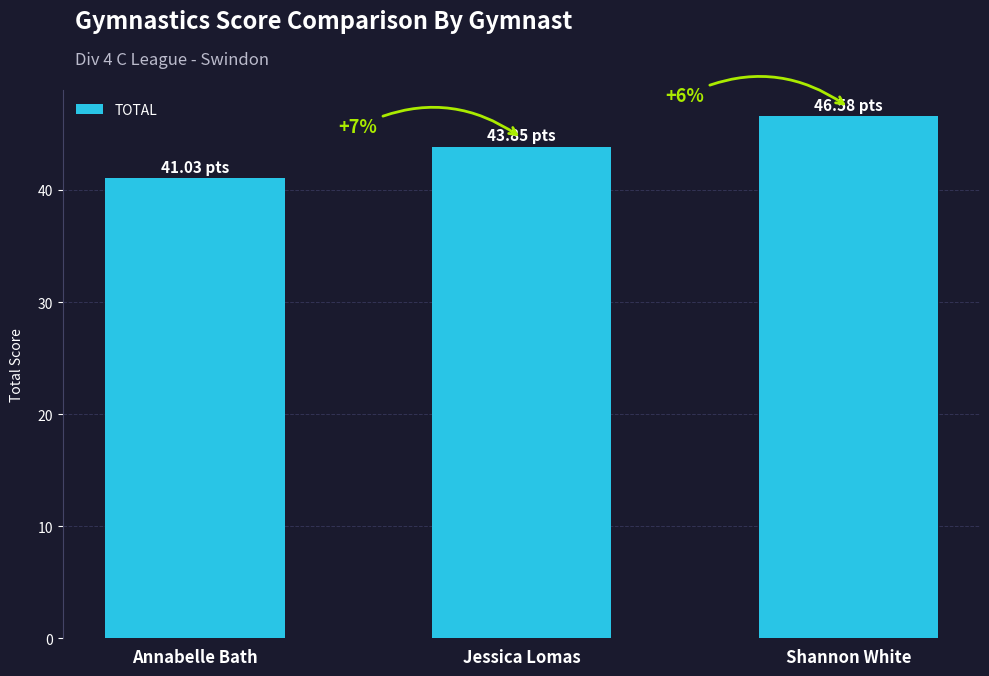

What is the approximate value at Jessica Lomas?

43.9